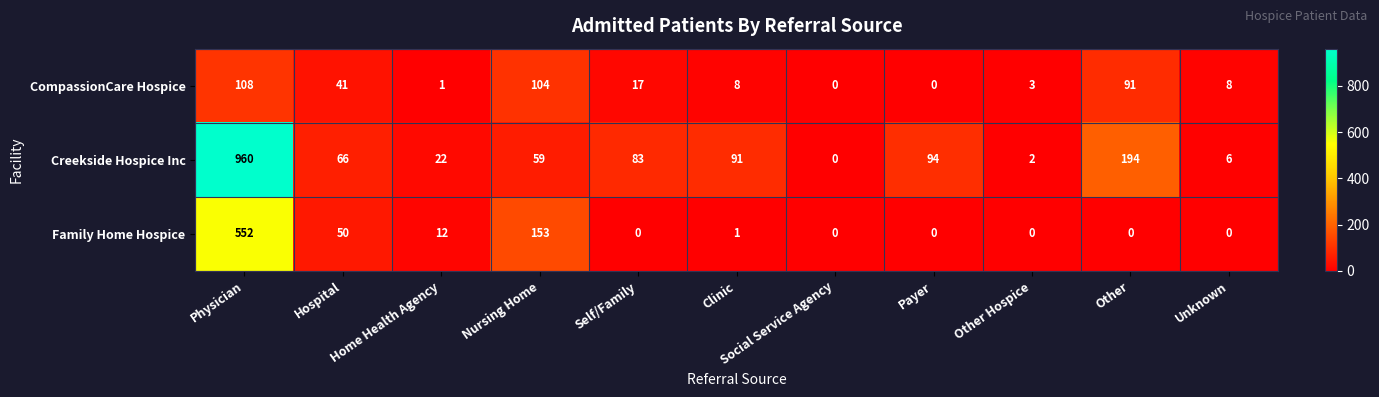

List the series in order of their overall mean, lowest first.

CompassionCare Hospice, Family Home Hospice, Creekside Hospice Inc